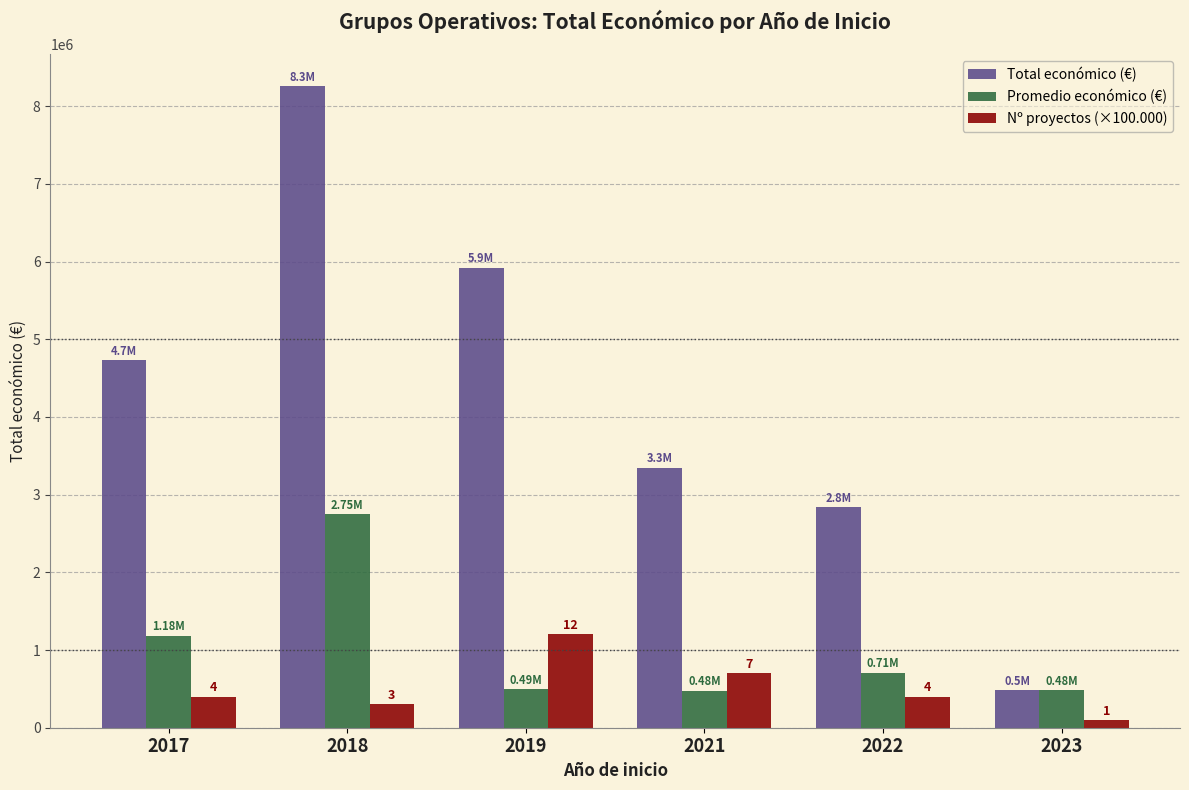

How many categories are shown in the chart?

6